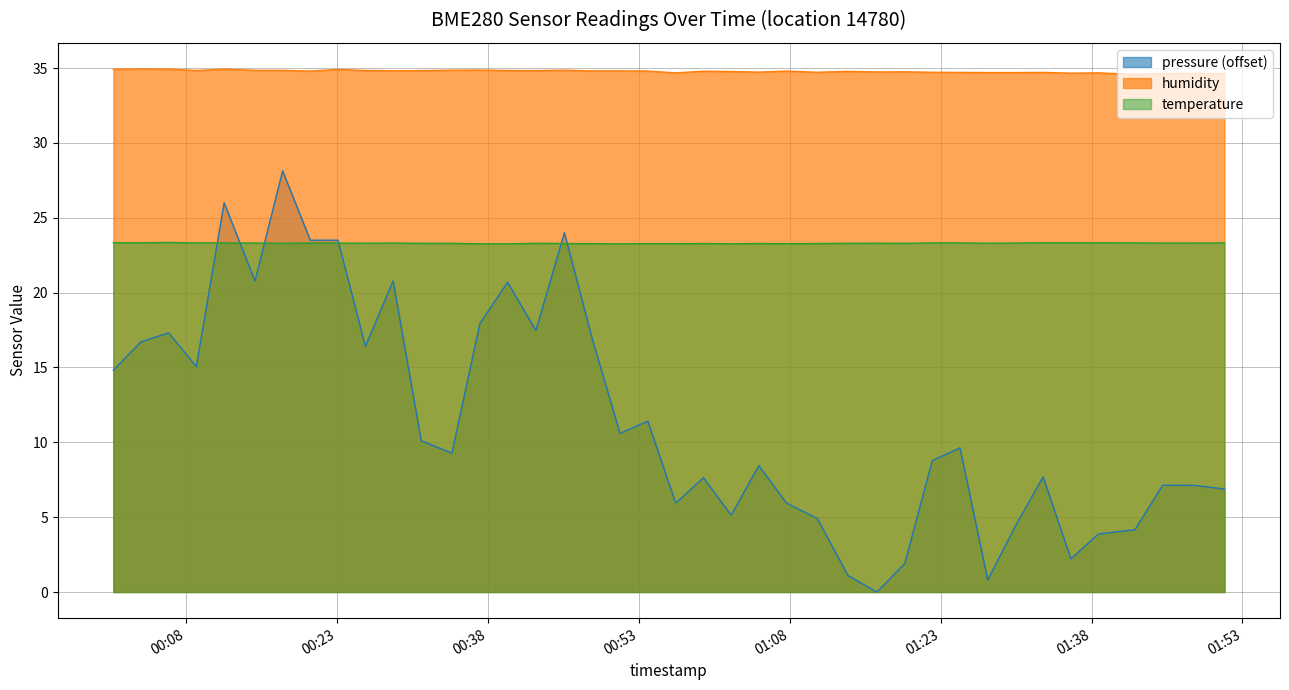

How many series are shown in this chart?

3